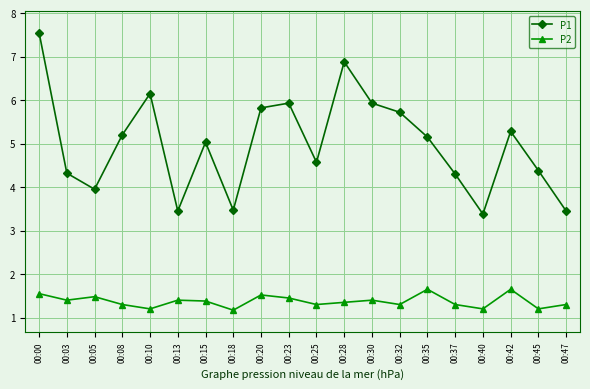

What is the value of the P1 point at the 8th from the left?

3.5